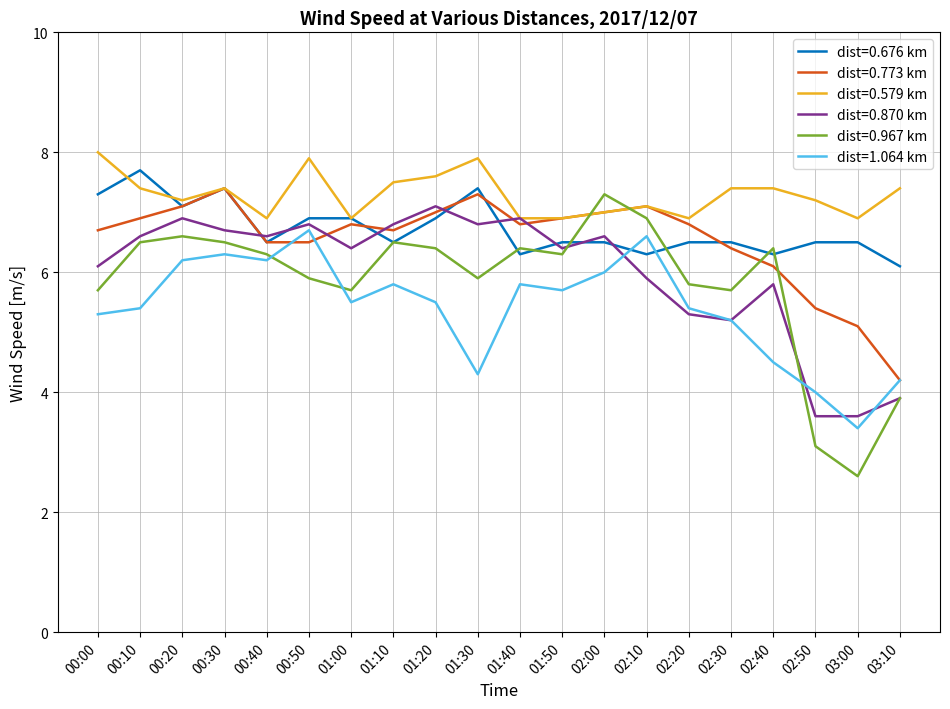

What is the approximate value of dist=0.773 km at 01:40?

6.8